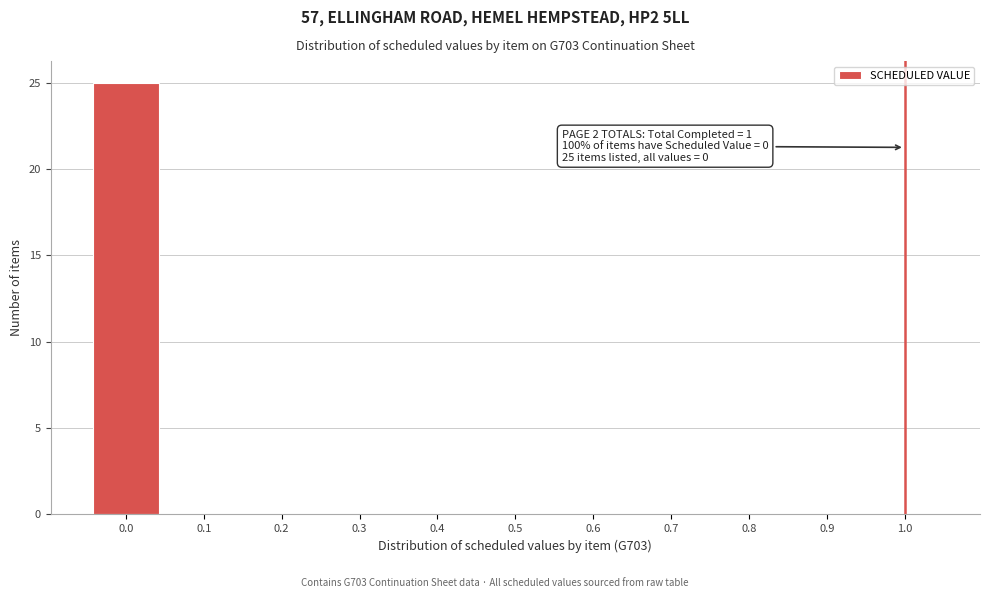

Which range on the x-axis has the tallest bar?

-0.05 to 0.05